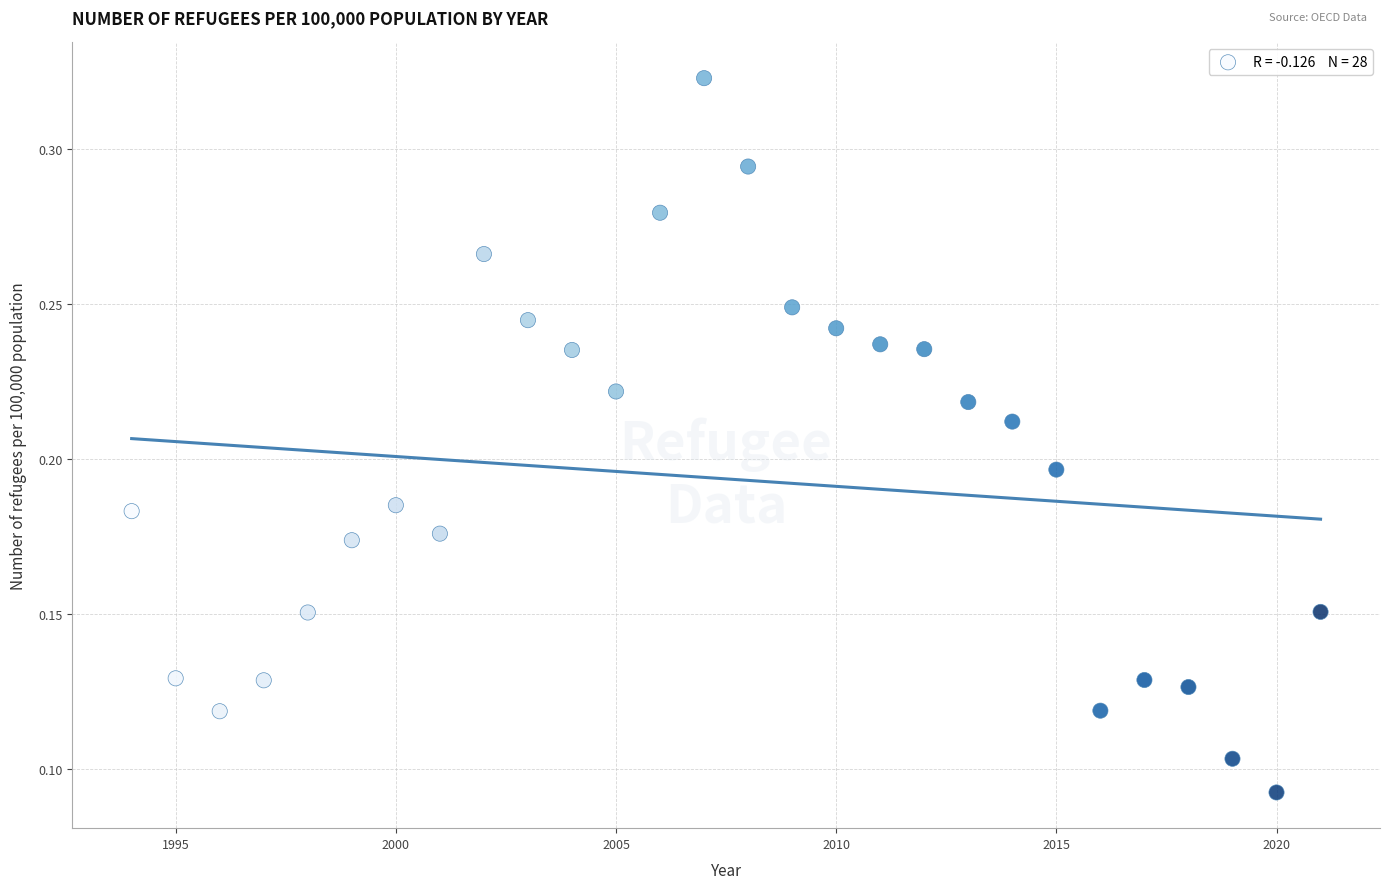

Count the number of points in this scatter plot.

28